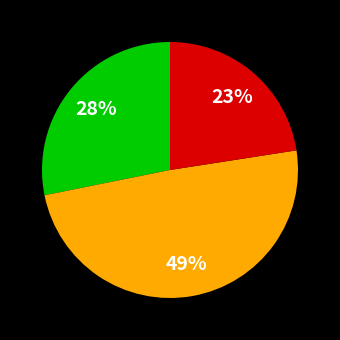

Is there any slice that represents more than half of the pie?

No